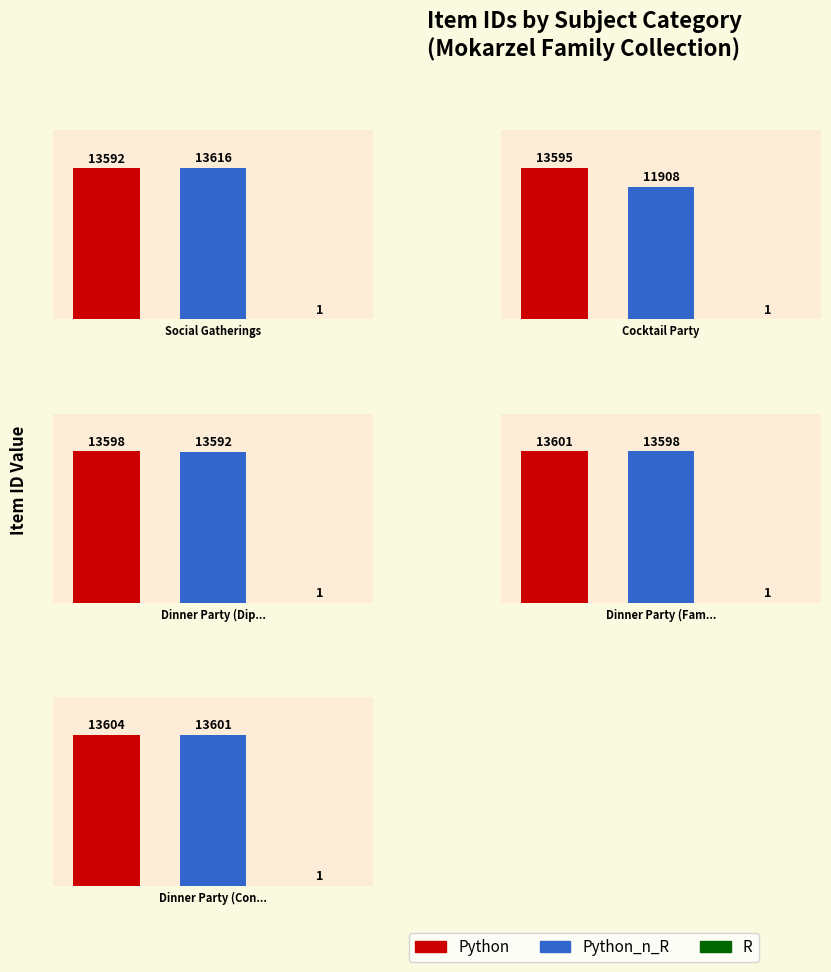

What are all the series names shown in the legend?

Python, Python_n_R, R